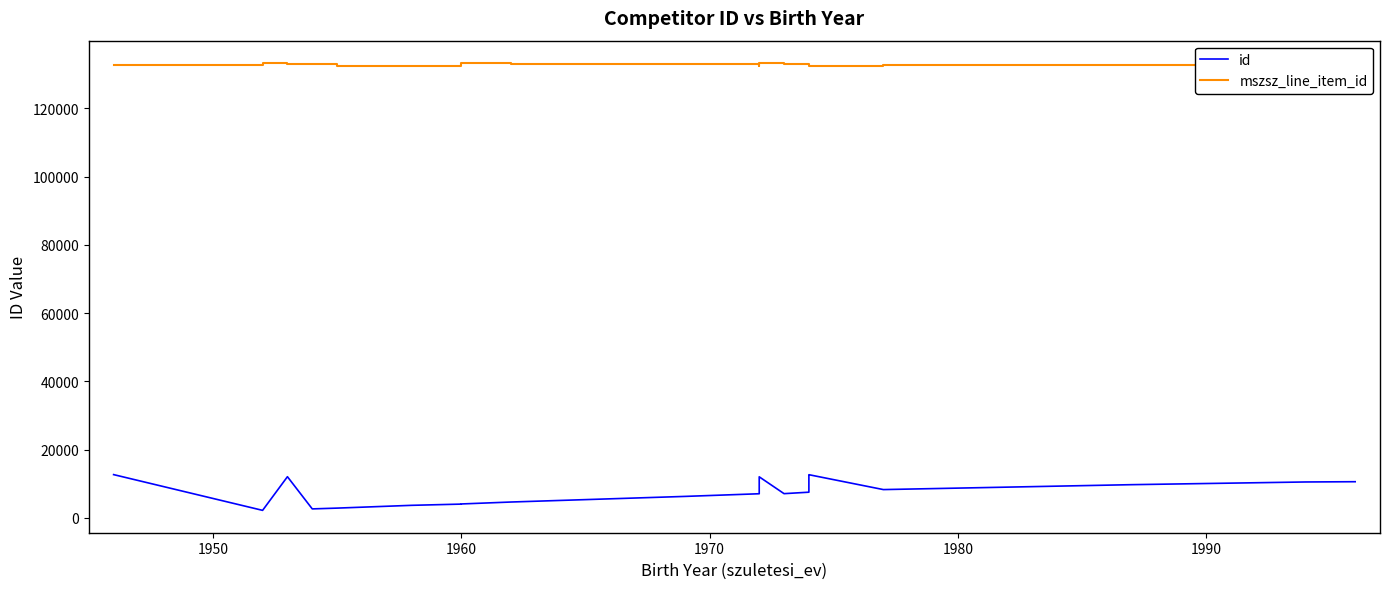

What is the value of the mszsz_line_item_id point at the 14th from the left?

132509.3